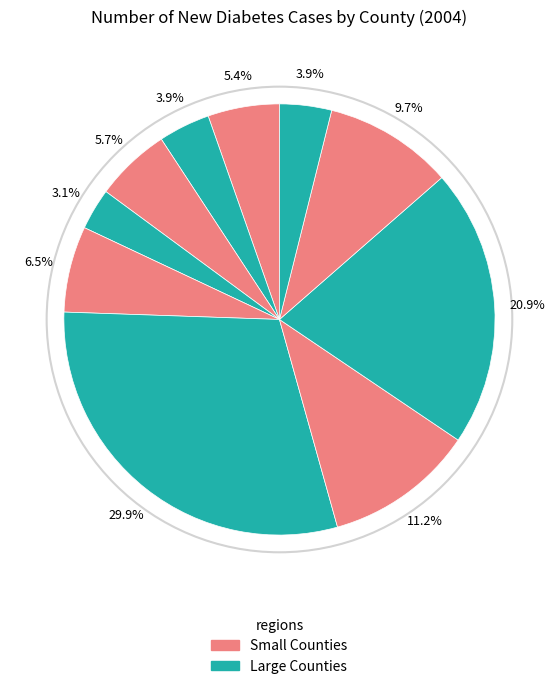

How many slices are in this pie chart?

10